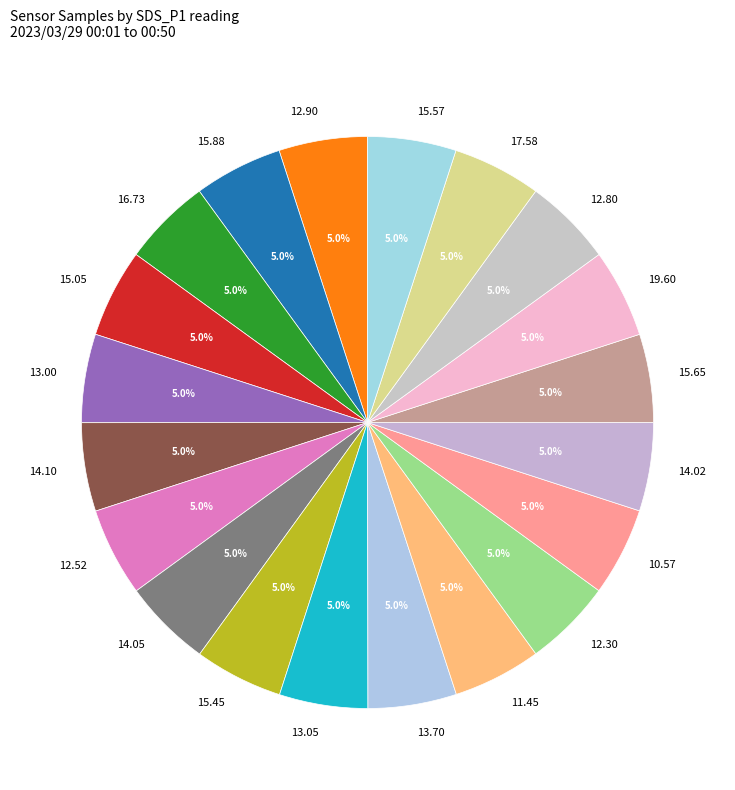

Does 15.45 represent more than half of the total?

No